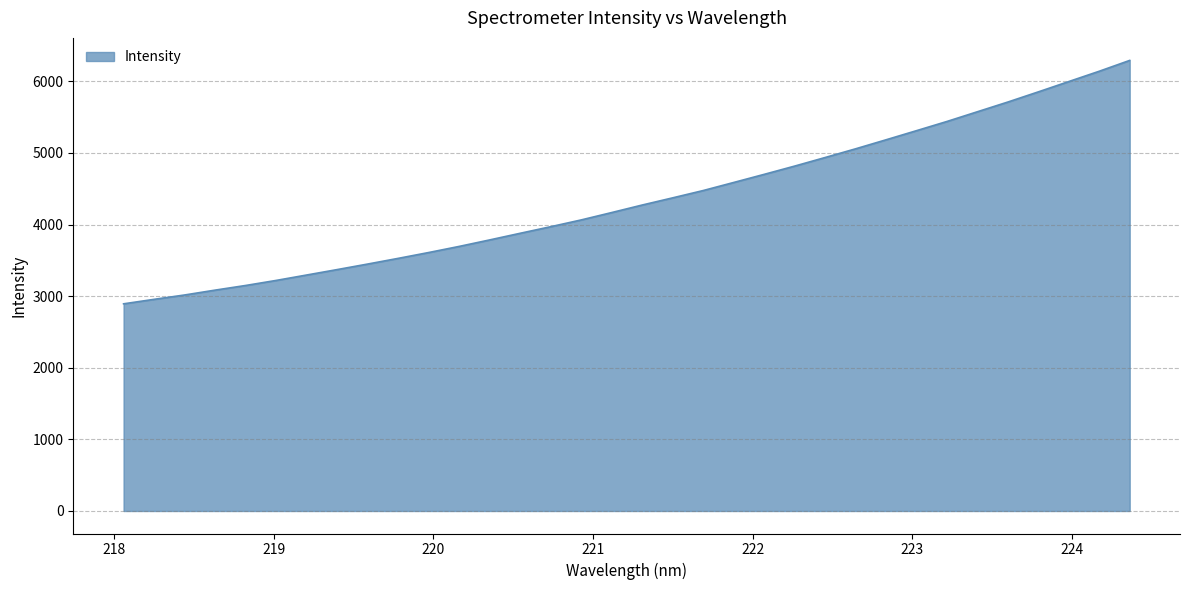

True or false: there are more than 2 points higher than both neighbors.

False